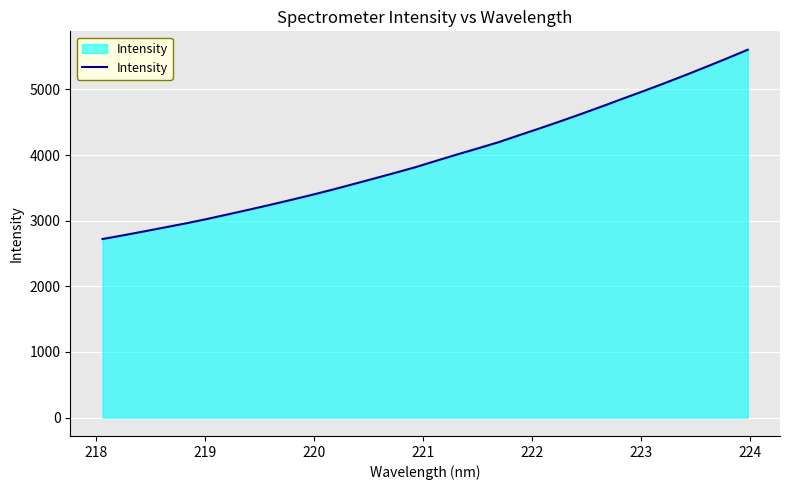

What is the difference between the maximum and minimum values?

2884.1